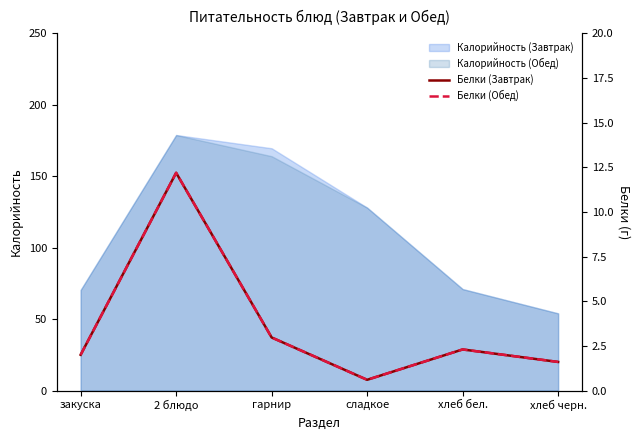

In Белки (Завтрак), how many points are higher than both neighbors (excluding endpoints)?

2